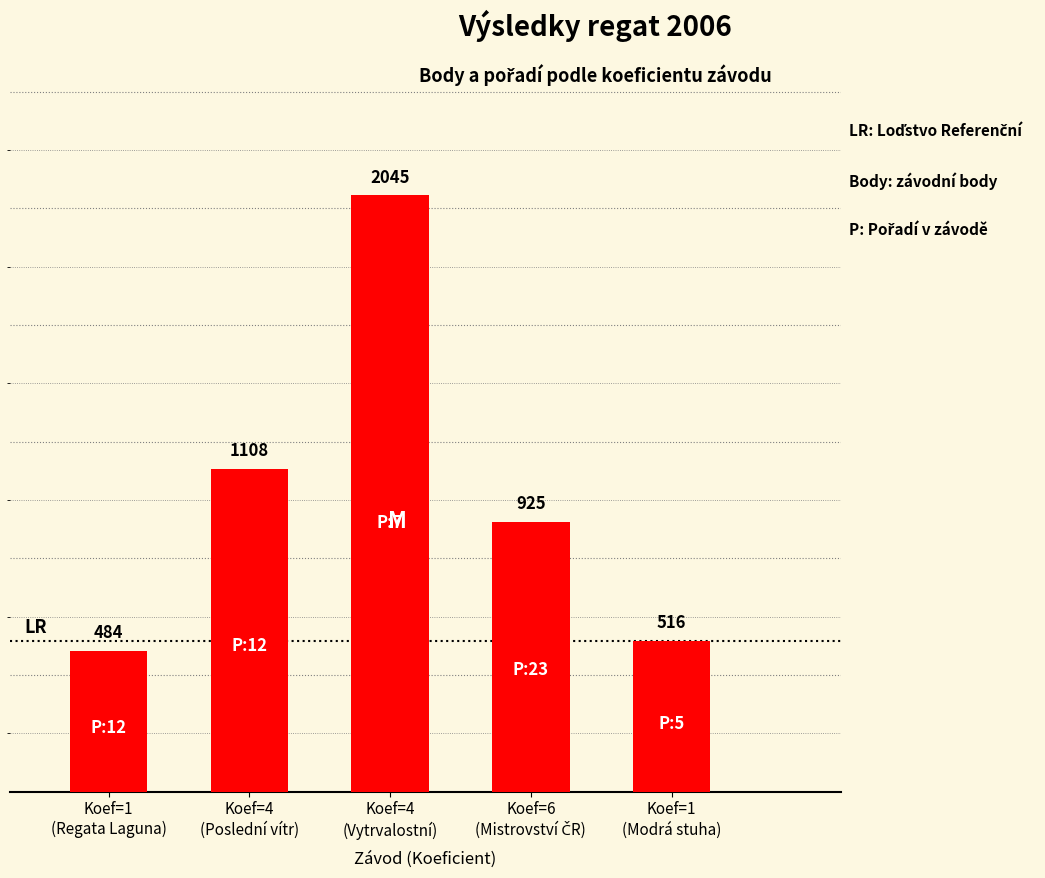

Where does the data first go above 925?

Koef=4
(Poslední vítr)